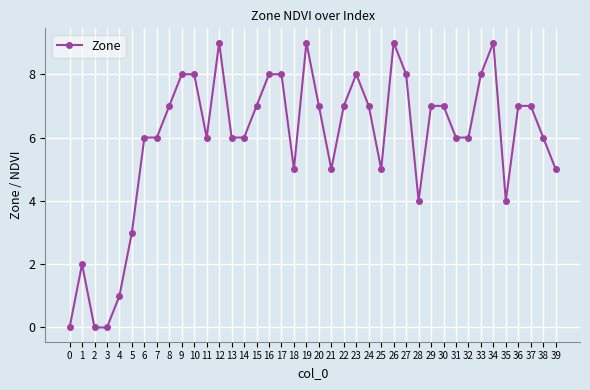

True or false: the data shows 4 at 27.

False